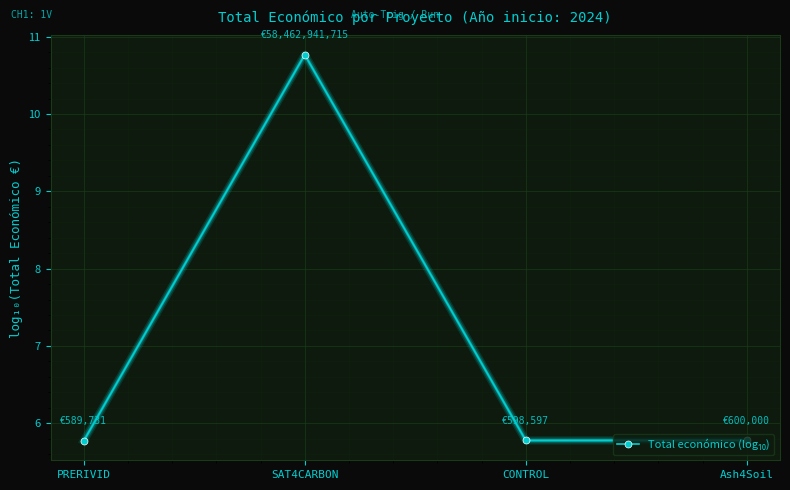

What is the ratio of the value at PRERIVID to the value at SAT4CARBON?

0.5